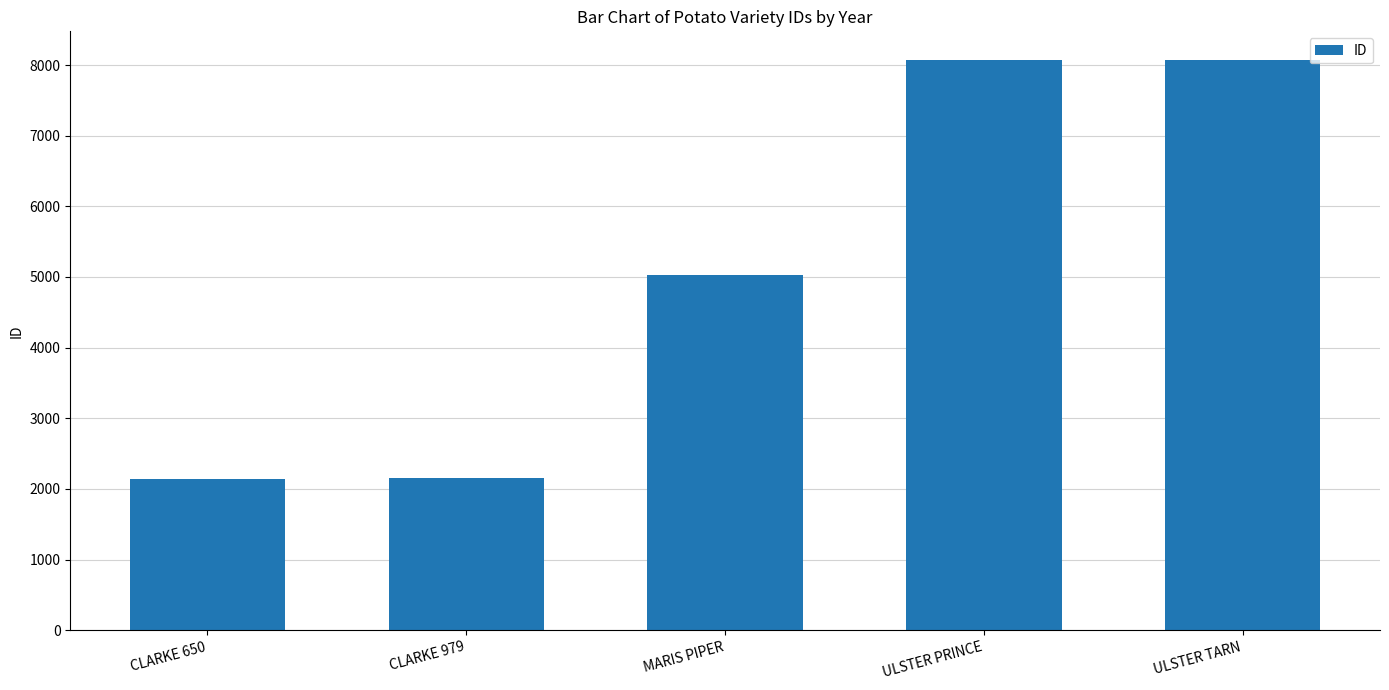

Count the number of categories in the chart.

5